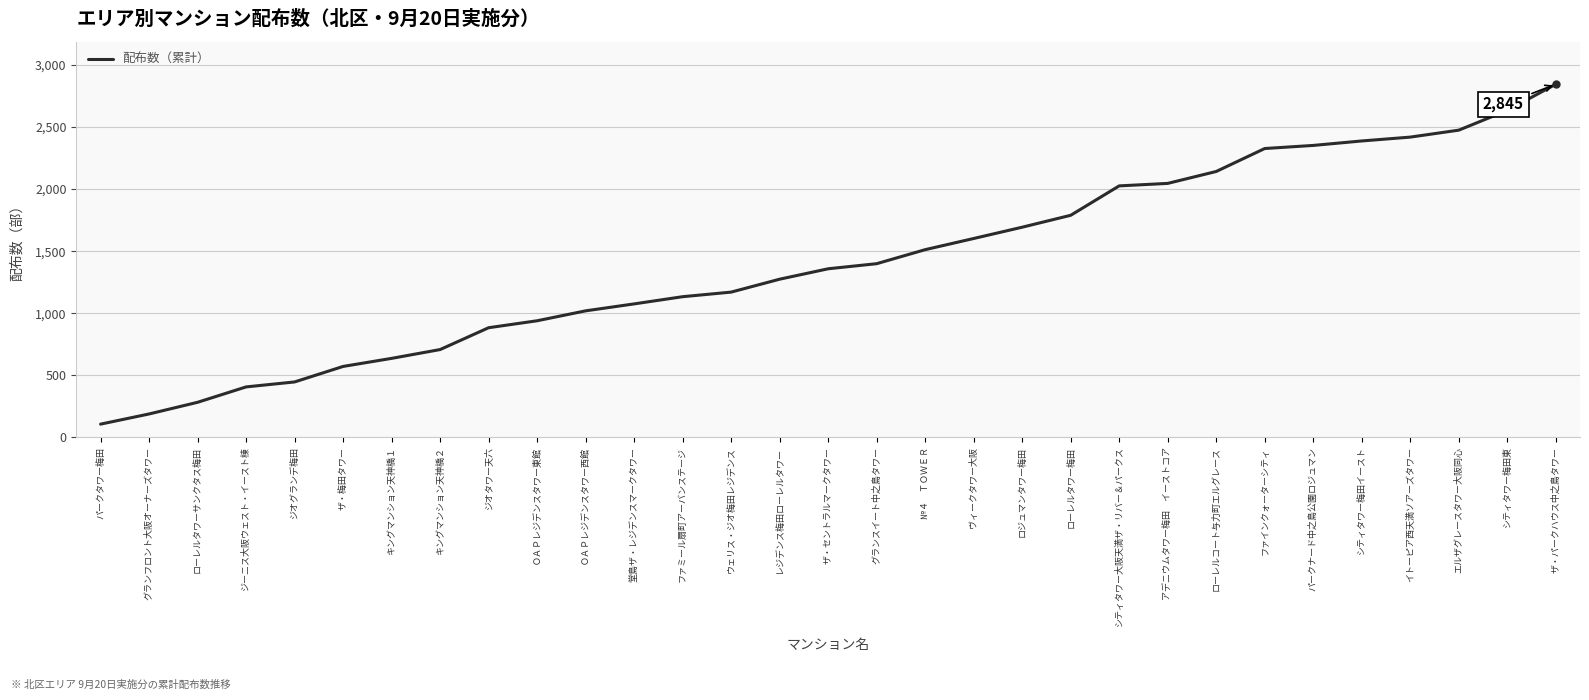

What is the greatest value displayed?

2845